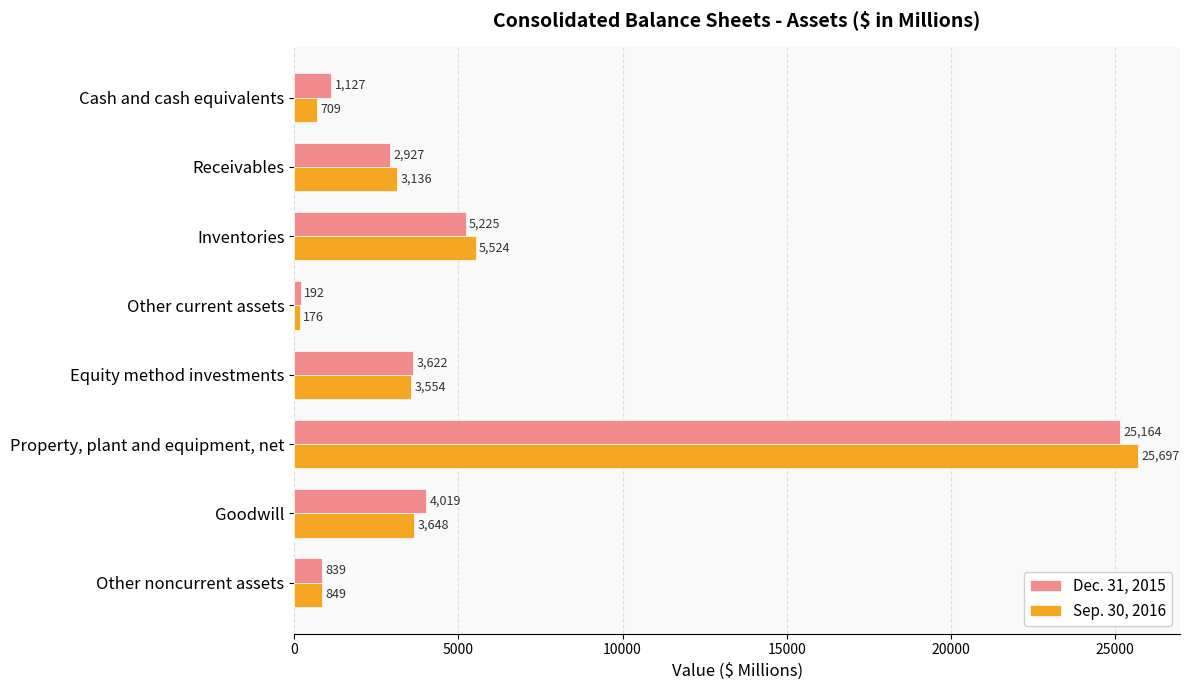

At which category is the sum across all series the highest?

Property, plant and equipment, net